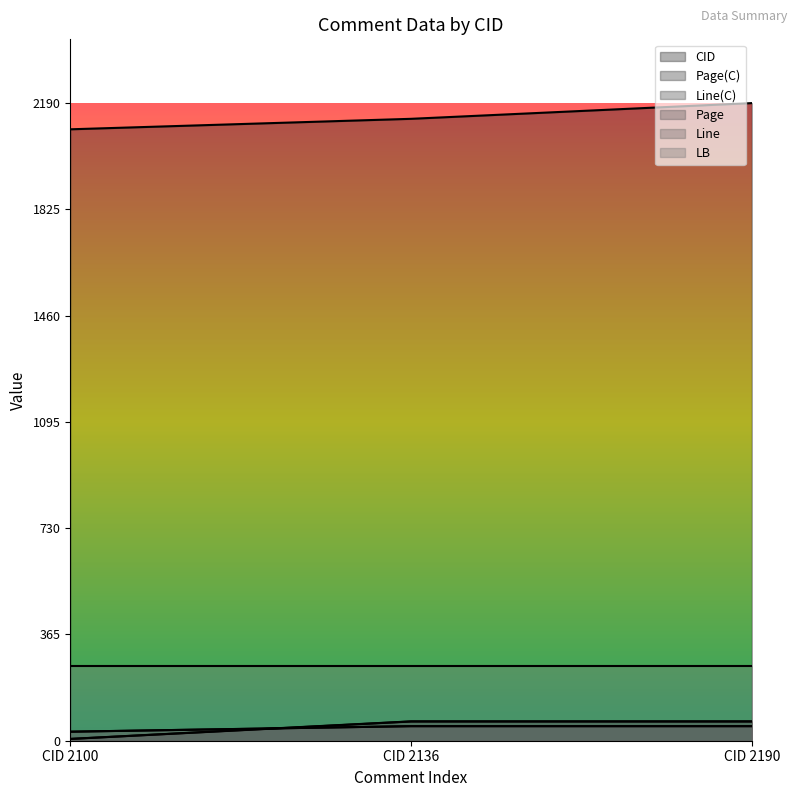

Is it true that Page(C) equals 6.0 at CID 2100?

True